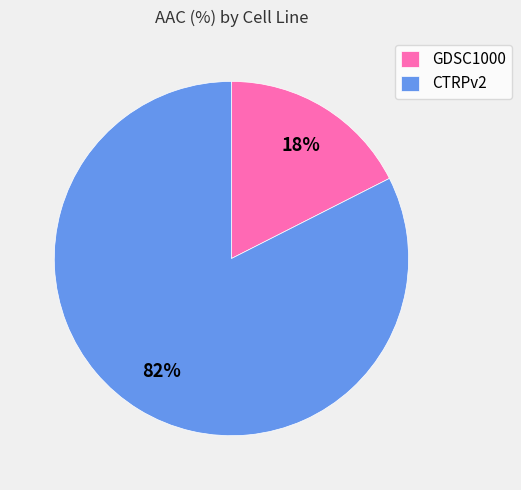

The GDSC1000 slice represents 18% of the pie. True or false?

True